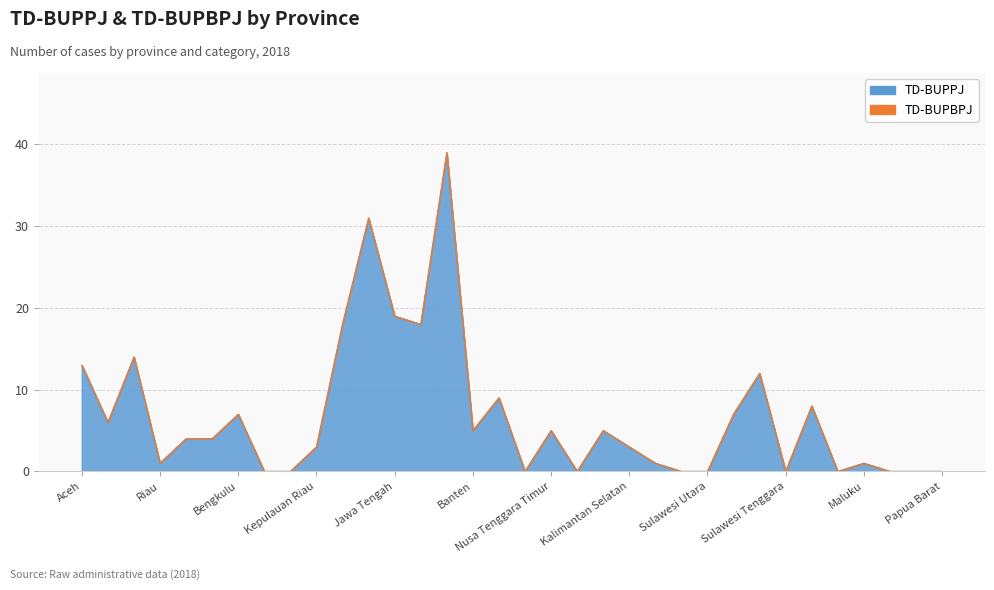

List the labels in order of value, smallest first.

Lampung, Bangka Belitung, Nusa Tenggara Barat, Kalimantan Barat, Kalimantan Utara, Sulawesi Utara, Sulawesi Tenggara, Sulawesi Barat, Maluku Utara, Papua, Papua Barat, Riau, Kalimantan Timur, Maluku, Kepulauan Riau, Kalimantan Selatan, Jambi, Sumatera Selatan, Banten, Nusa Tenggara Timur, Kalimantan Tengah, Sumatera Utara, Bengkulu, Sulawesi Tengah, Gorontalo, Bali, Sulawesi Selatan, Aceh, Sumatera Barat, DKI Jakarta, DI Yogyakarta, Jawa Tengah, Jawa Barat, Jawa Timur